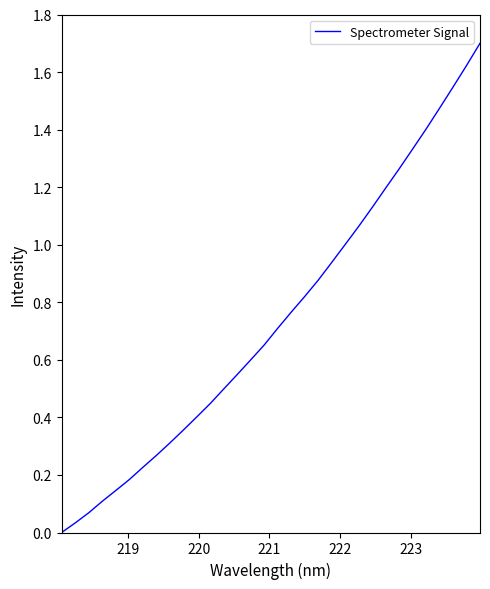

What is the difference between the maximum and minimum values?

1.7